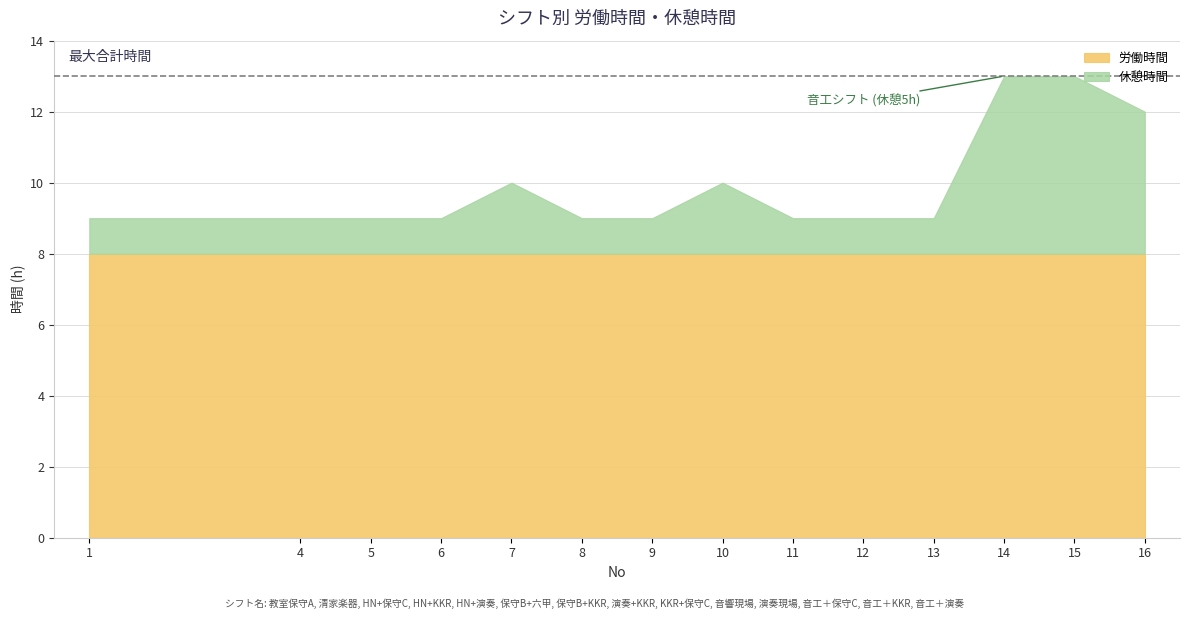

What is the highest value of the 休憩時間 series?

5